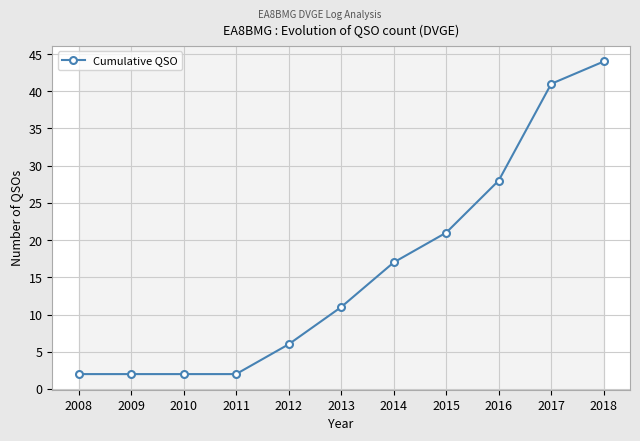

Is this an area chart (filled region under the line)?

No